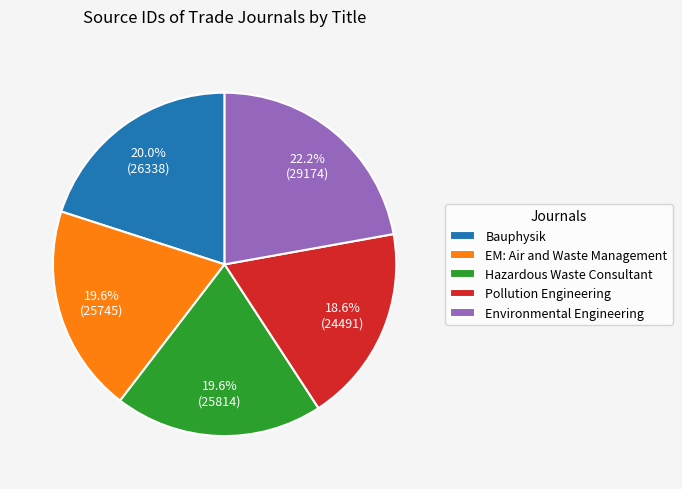

True or false: Hazardous Waste Consultant accounts for 20% of the total.

True